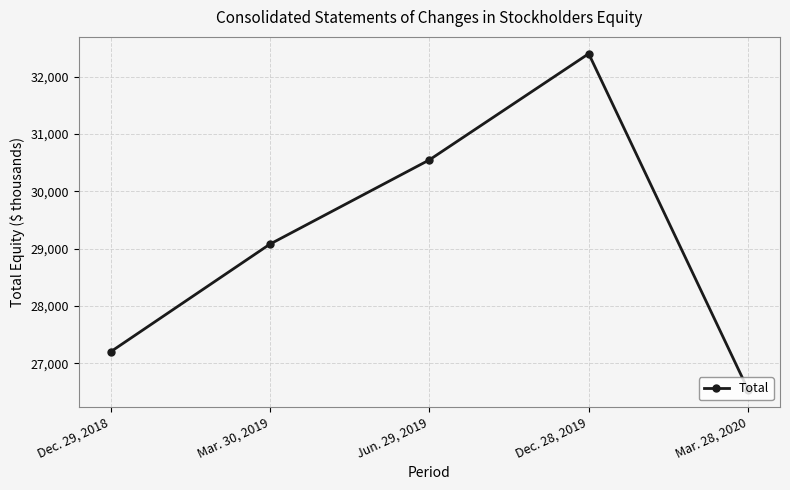

The chart shows a value of 38677 at Dec. 29, 2018. True or false?

False